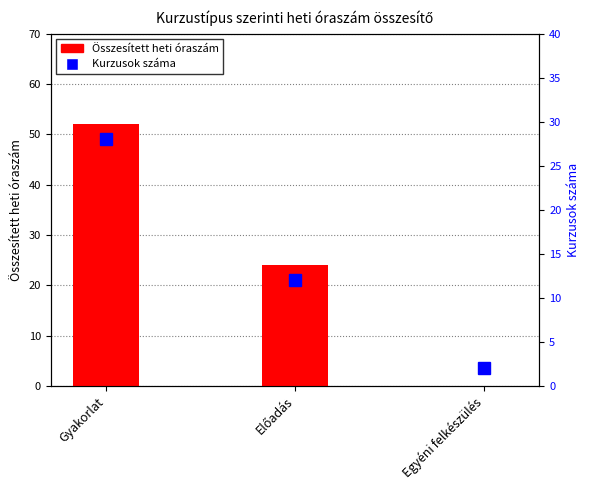

What is the difference between the maximum and minimum values in the Kurzusok száma series?

26